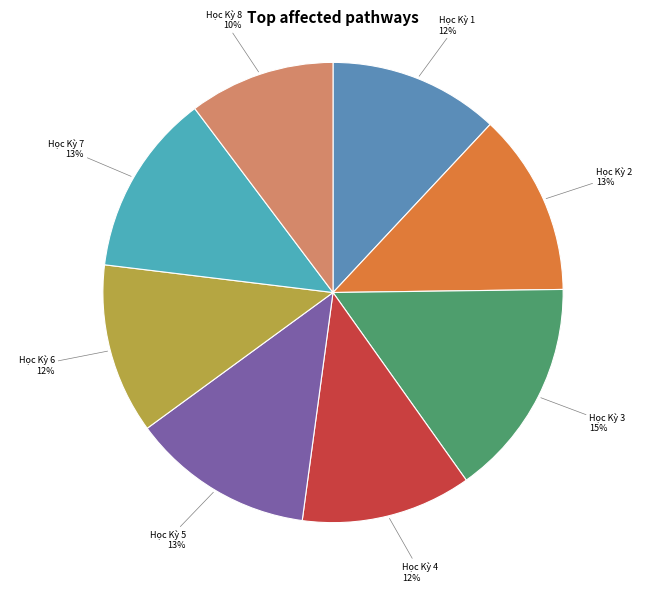

What is the largest slice in the pie chart?

Học Kỳ 3